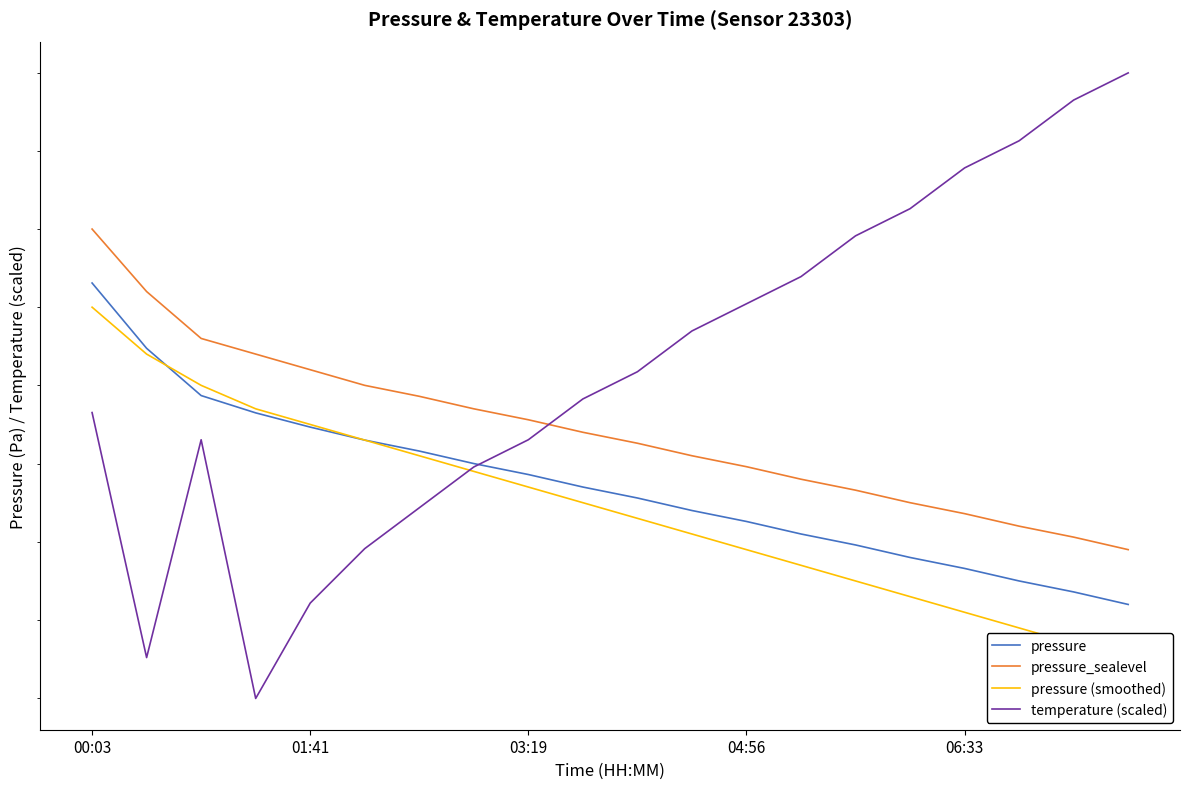

Reading left to right, transcribe all the data shown in this chart.

pressure: 96765.5	96723.7	96693.5	96682.4	96673.3	96665.0	96658.0	96650.0	96643.0	96635.0	96628.0	96620.0	96613.0	96605.0	96598.0	96590.0	96583.0	96575.0	96568.0	96560.0
pressure_sealevel: 96800.0	96760.0	96730.0	96720.0	96710.0	96700.0	96693.0	96685.0	96678.0	96670.0	96663.0	96655.0	96648.0	96640.0	96633.0	96625.0	96618.0	96610.0	96603.0	96595.0
pressure (smoothed): 96750.0	96720.0	96700.0	96685.0	96675.0	96665.0	96655.0	96645.0	96635.0	96625.0	96615.0	96605.0	96595.0	96585.0	96575.0	96565.0	96555.0	96545.0	96535.0	96525.0
temperature (scaled): 96682.6	96526.1	96665.2	96500.0	96560.9	96595.7	96621.7	96647.8	96665.2	96691.3	96708.7	96734.8	96752.2	96769.6	96795.7	96813.0	96839.1	96856.5	96882.6	96900.0